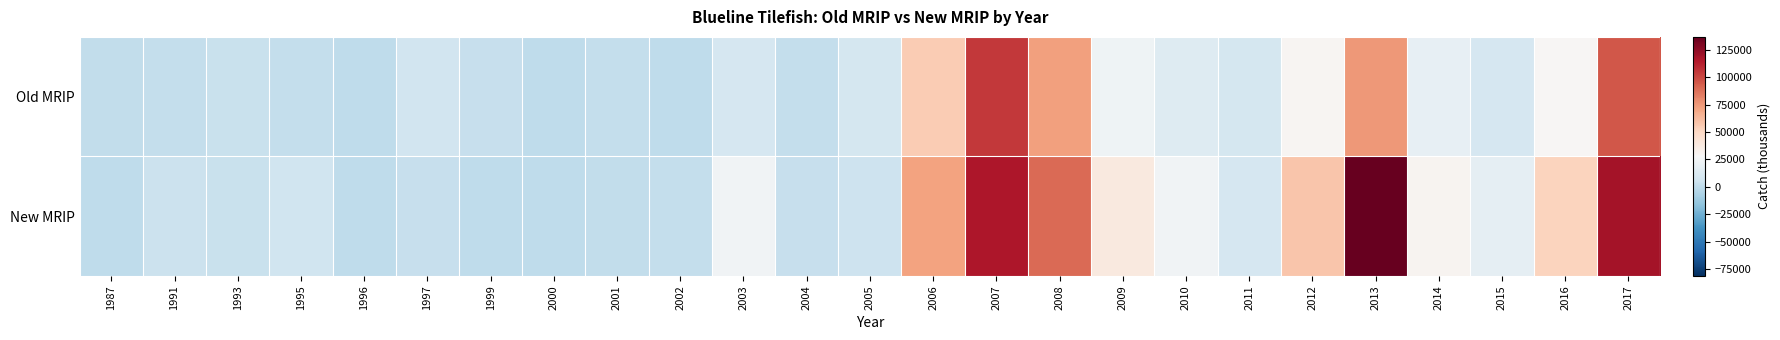

Which series has the largest total across all categories?

New MRIP